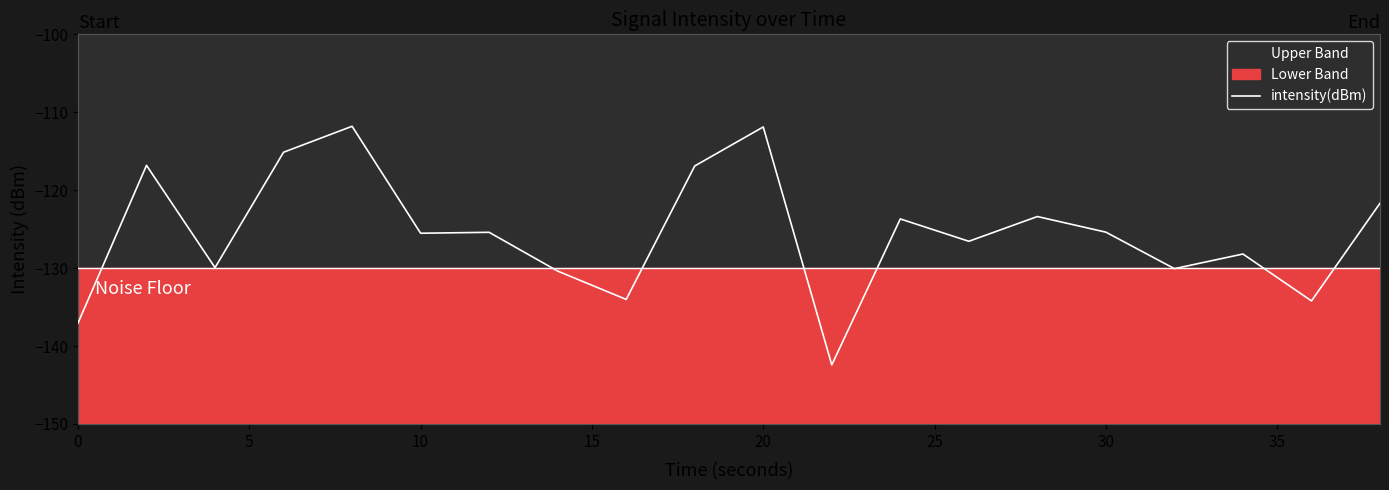

What is the sum of all values?

-2510.4